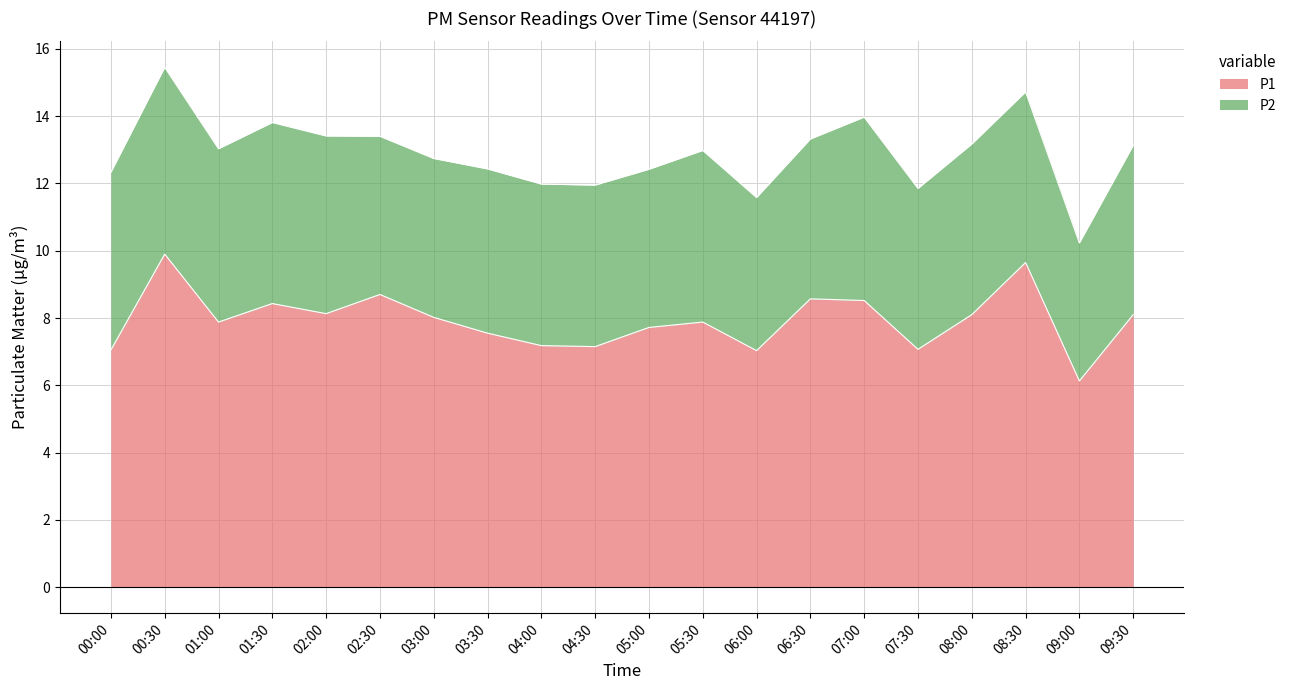

How many values exceed 8?

10